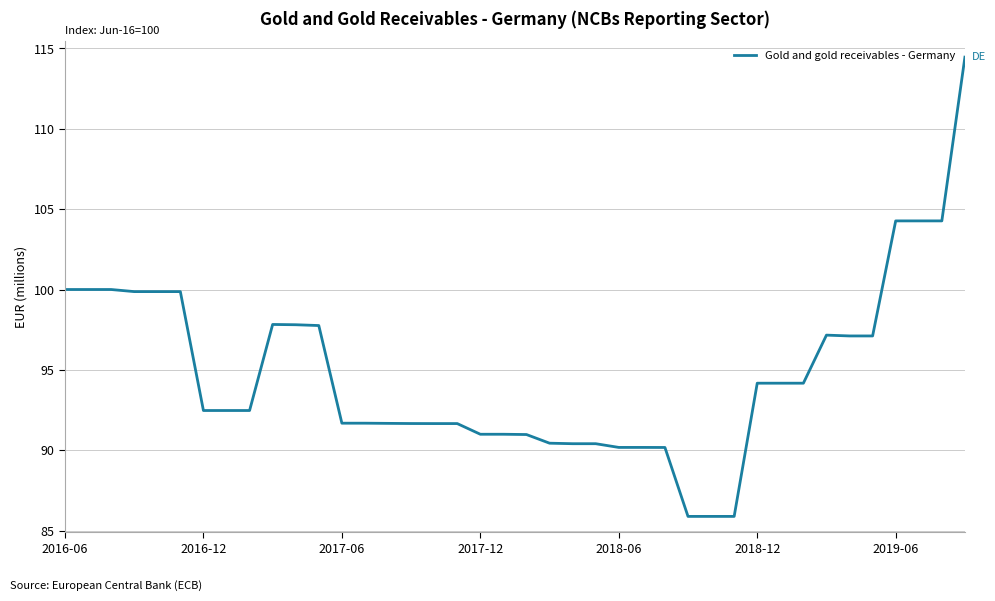

What is the greatest value displayed?

114.5